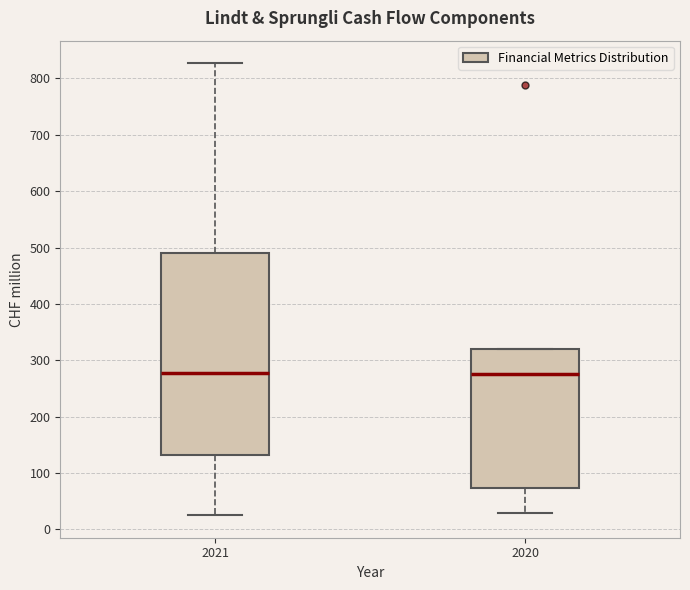

Reading left to right, transcribe this box plot: for each box, give where its median line is, the range the box spans, and where its two whiskers end, as read against the y-axis. The values are not printed on the chart, so give them approximately, as read against the axis.

2021: median 280, box 130 to 490, whiskers 30 to 830
2020: median 280, box 70 to 320, whiskers 30 to 320